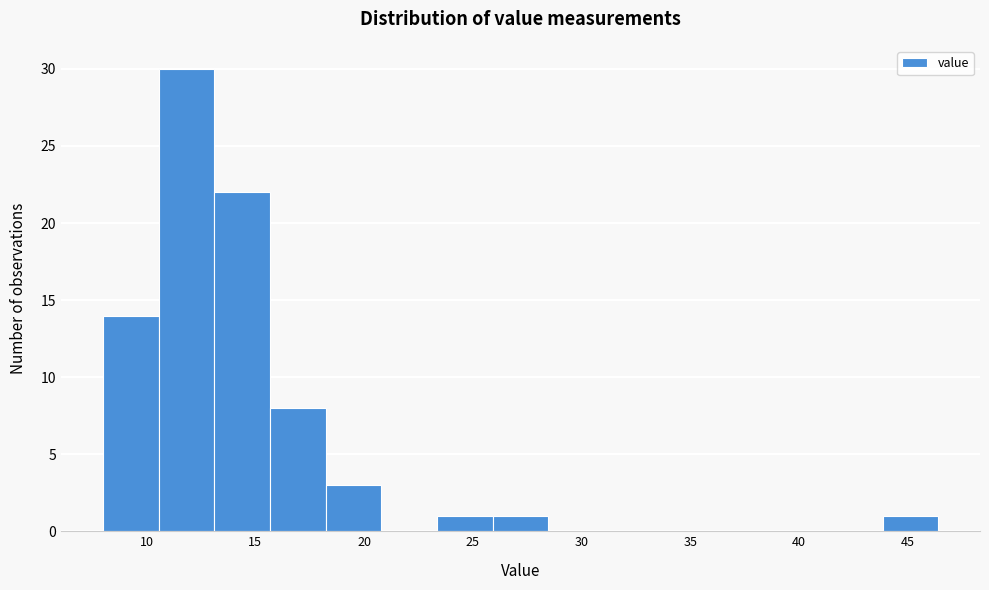

Which range on the x-axis has the tallest bar?

10.5 to 13.0